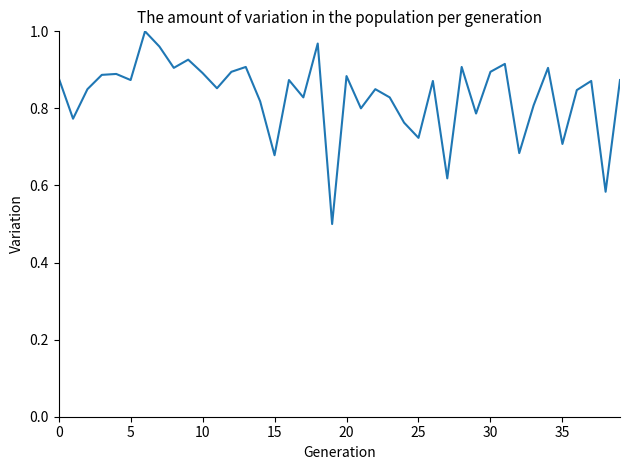

What is the minimum value shown in the chart?

0.5